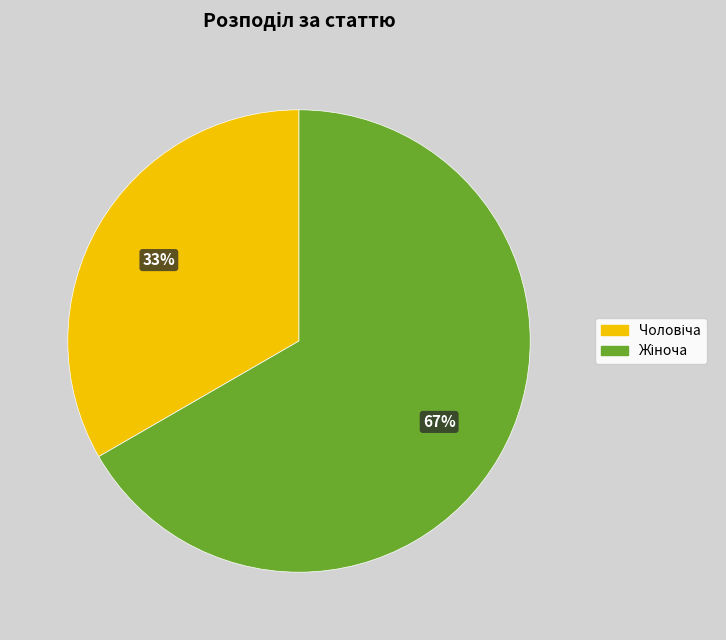

Does any single category account for the majority?

Yes